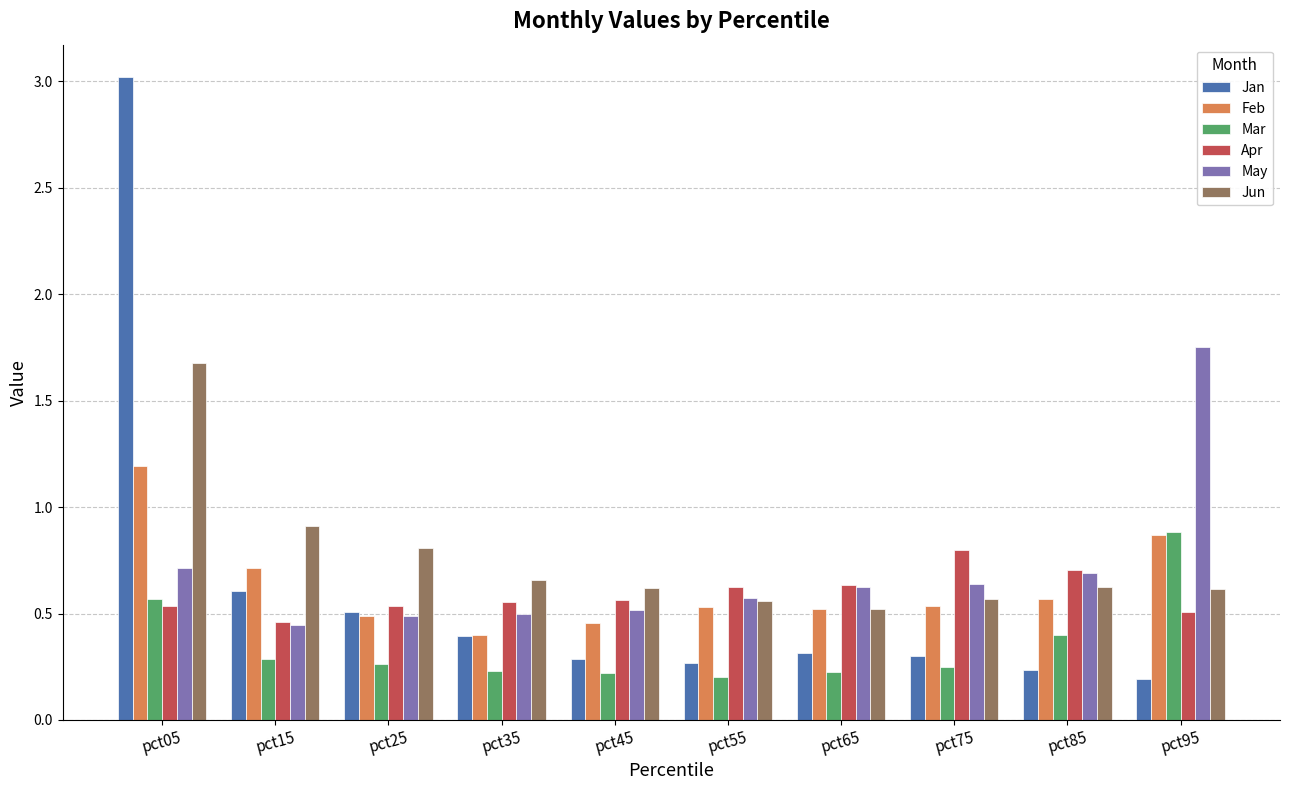

Which category has the highest value in the Jun series?

pct05